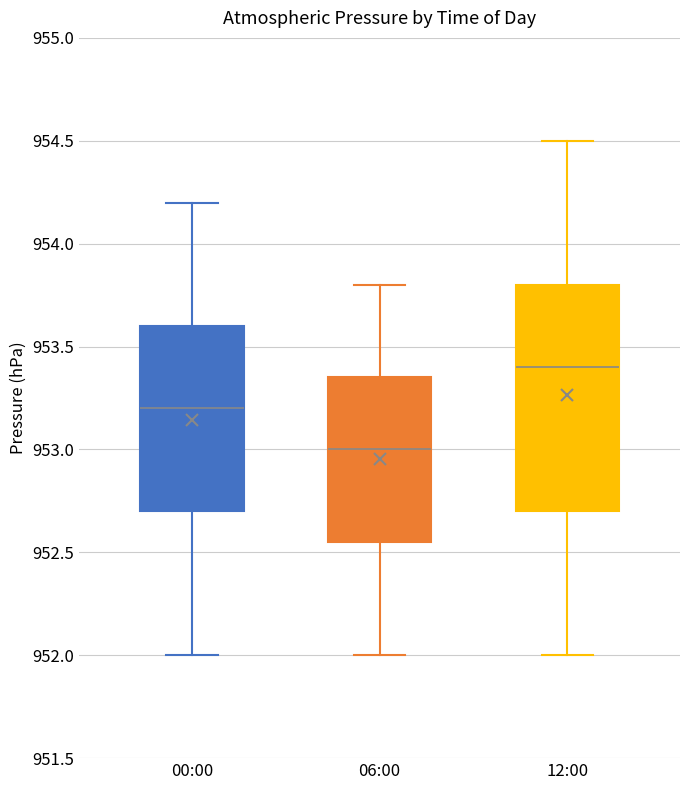

Comparing the boxes themselves (not the whiskers), which one is the tallest?

12:00